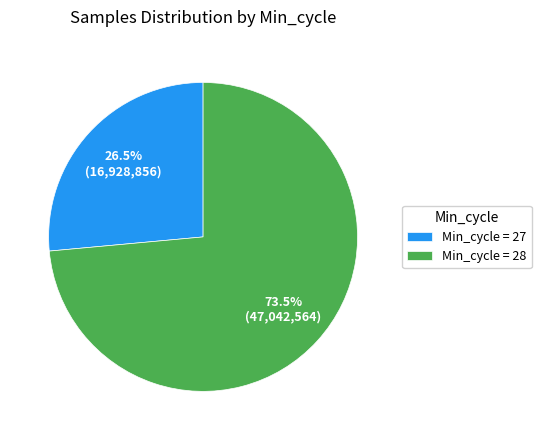

Is there any slice that represents more than half of the pie?

Yes